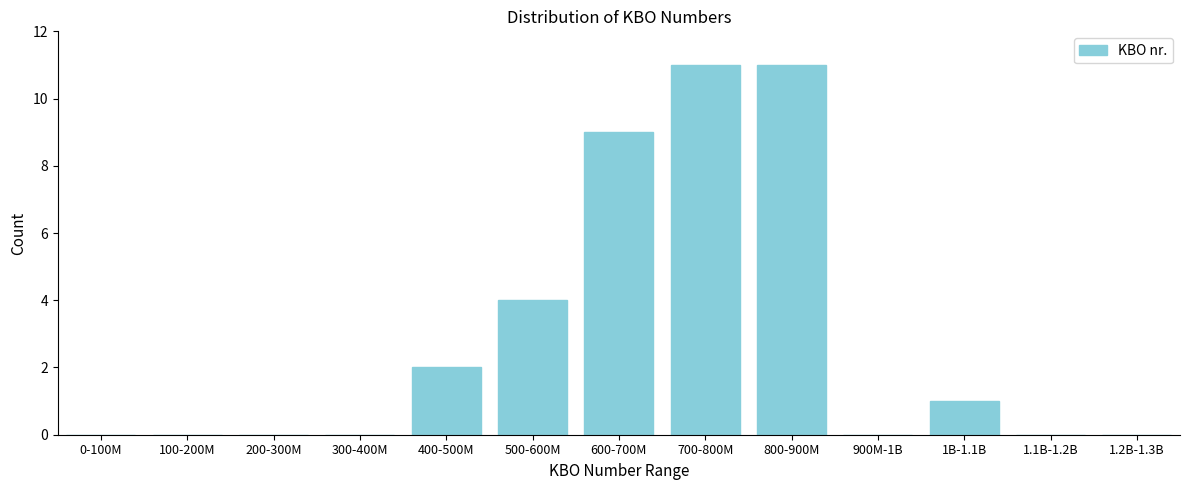

Reading right to left, what are all the values shown in this chart?

1.2B-1.3B=0	1.1B-1.2B=0	1B-1.1B=1	900M-1B=0	800-900M=11	700-800M=11	600-700M=9	500-600M=4	400-500M=2	300-400M=0	200-300M=0	100-200M=0	0-100M=0